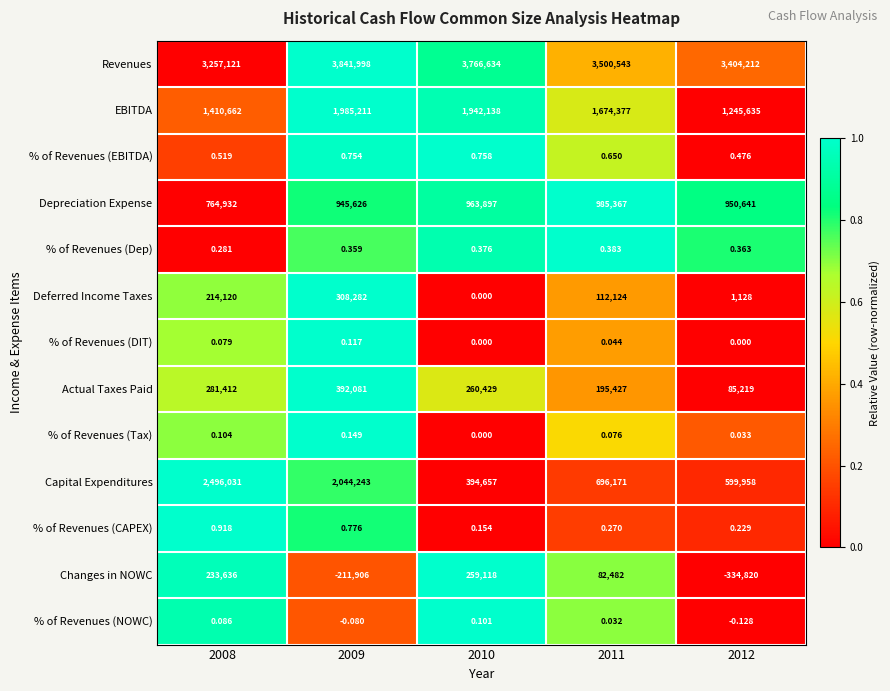

Which series changed the most between 2008 and 2011?

Capital Expenditures